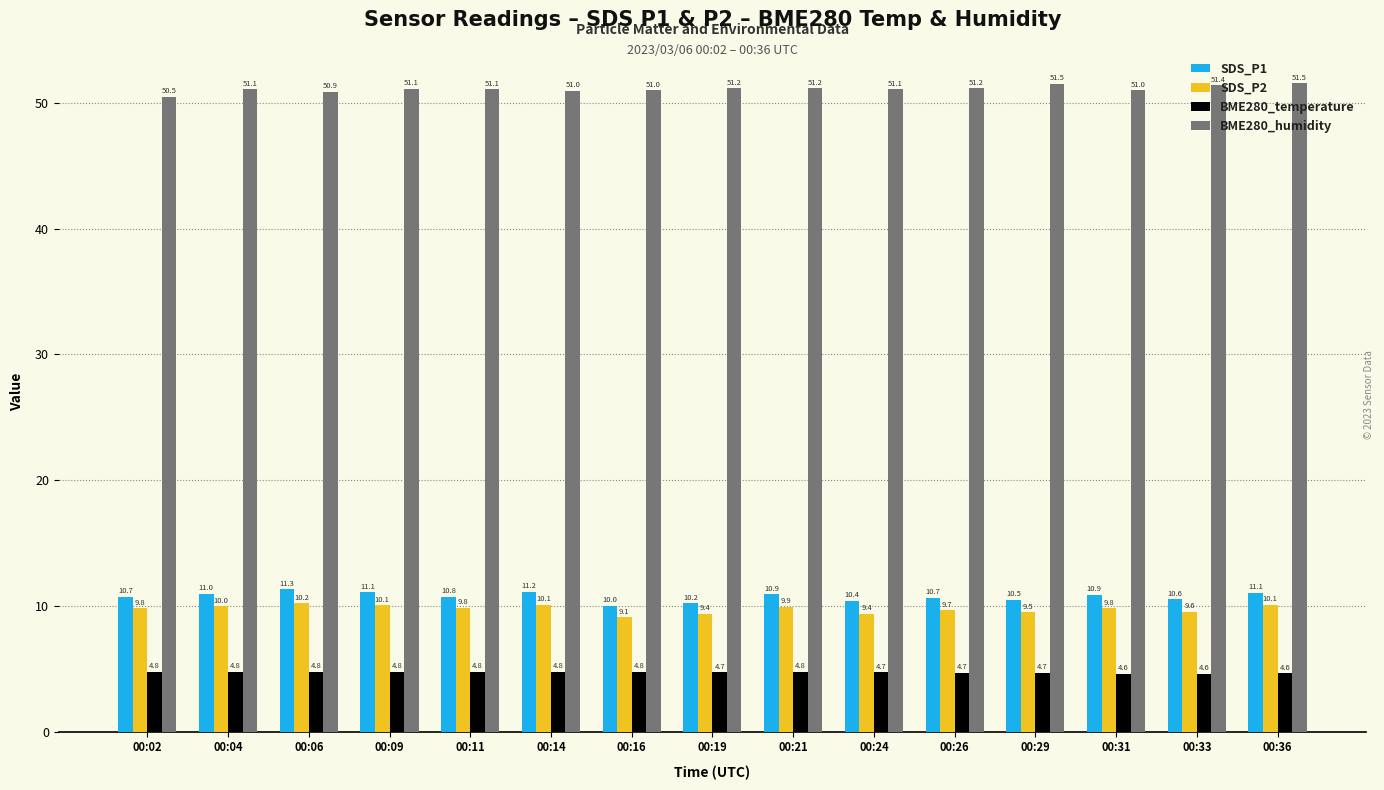

The SDS_P2 series shows 10.1 at 00:36. True or false?

True